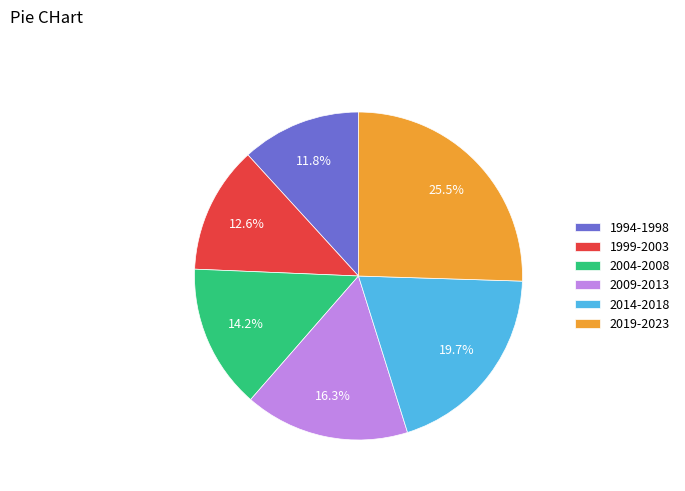

Does any single category account for the majority?

No